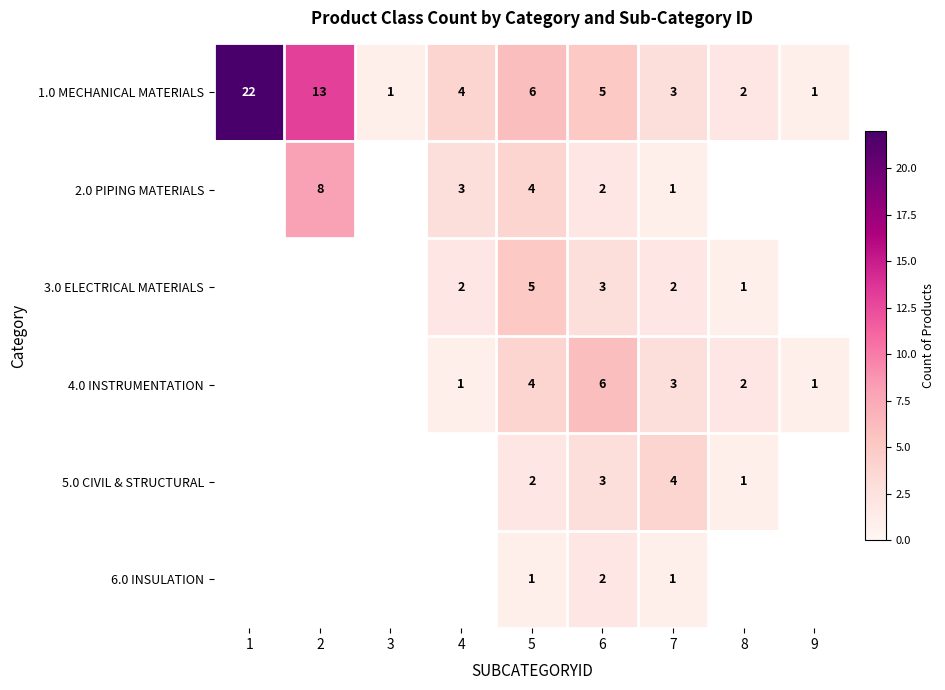

Count the number of data series in this chart.

6